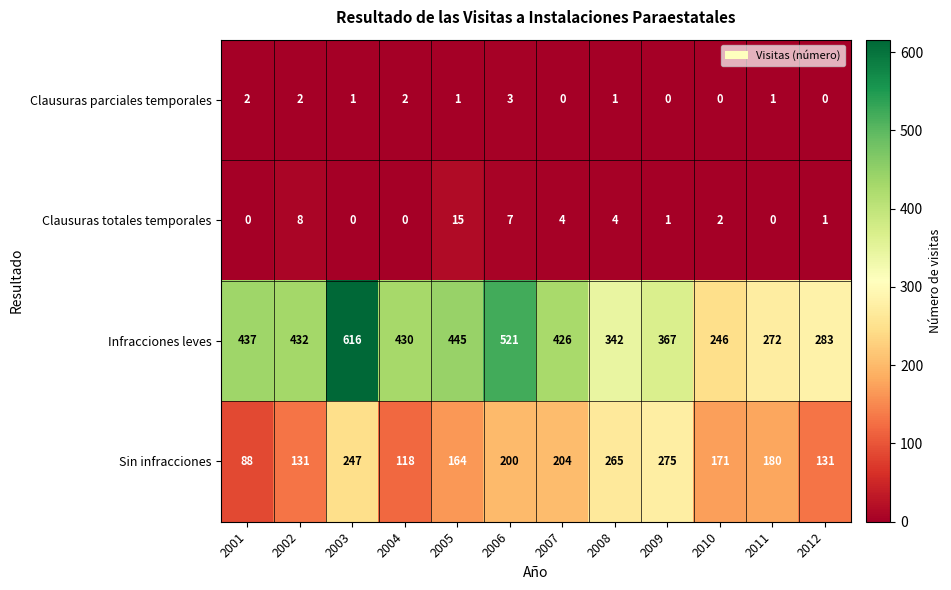

Which series changed the most between 2002 and 2011?

Infracciones leves